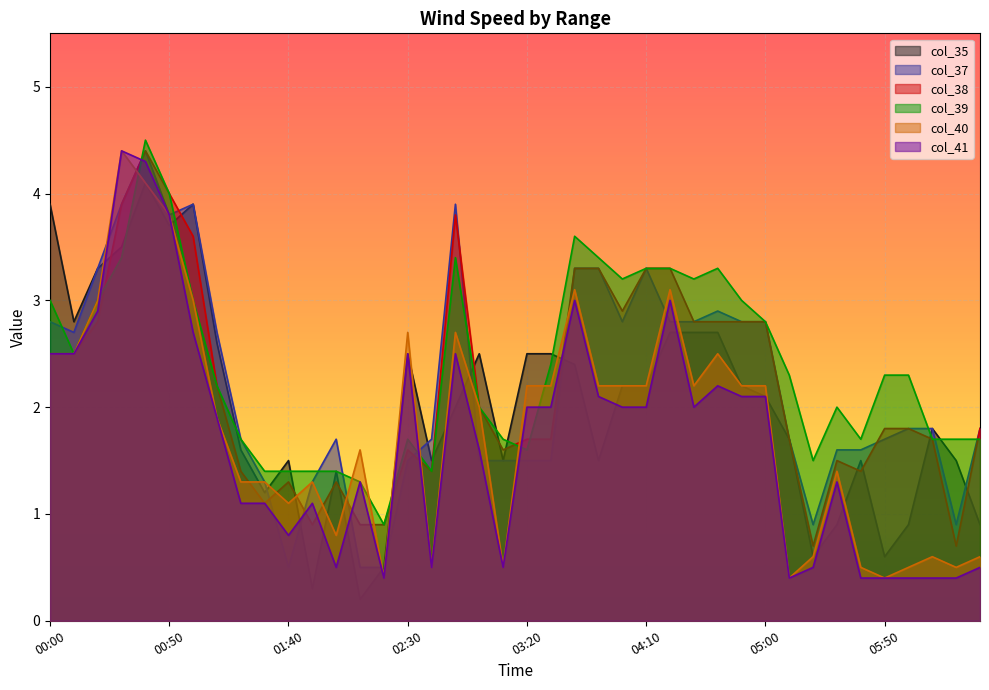

Between which two adjacent categories do col_38 and col_40 first intersect?

00:30 and 00:40